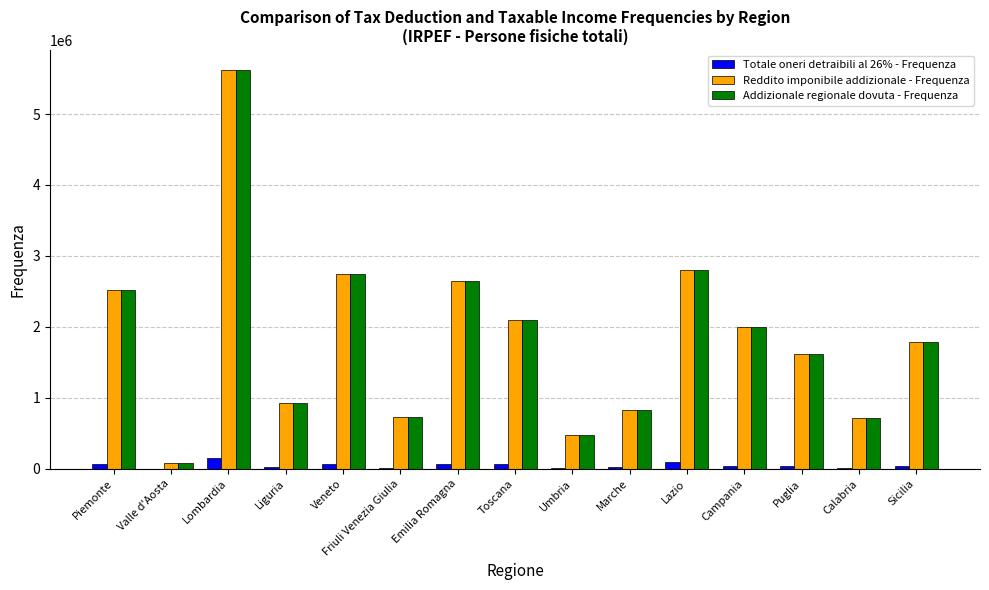

Where is Addizionale regionale dovuta - Frequenza nearest to the value 2849204?

Lazio